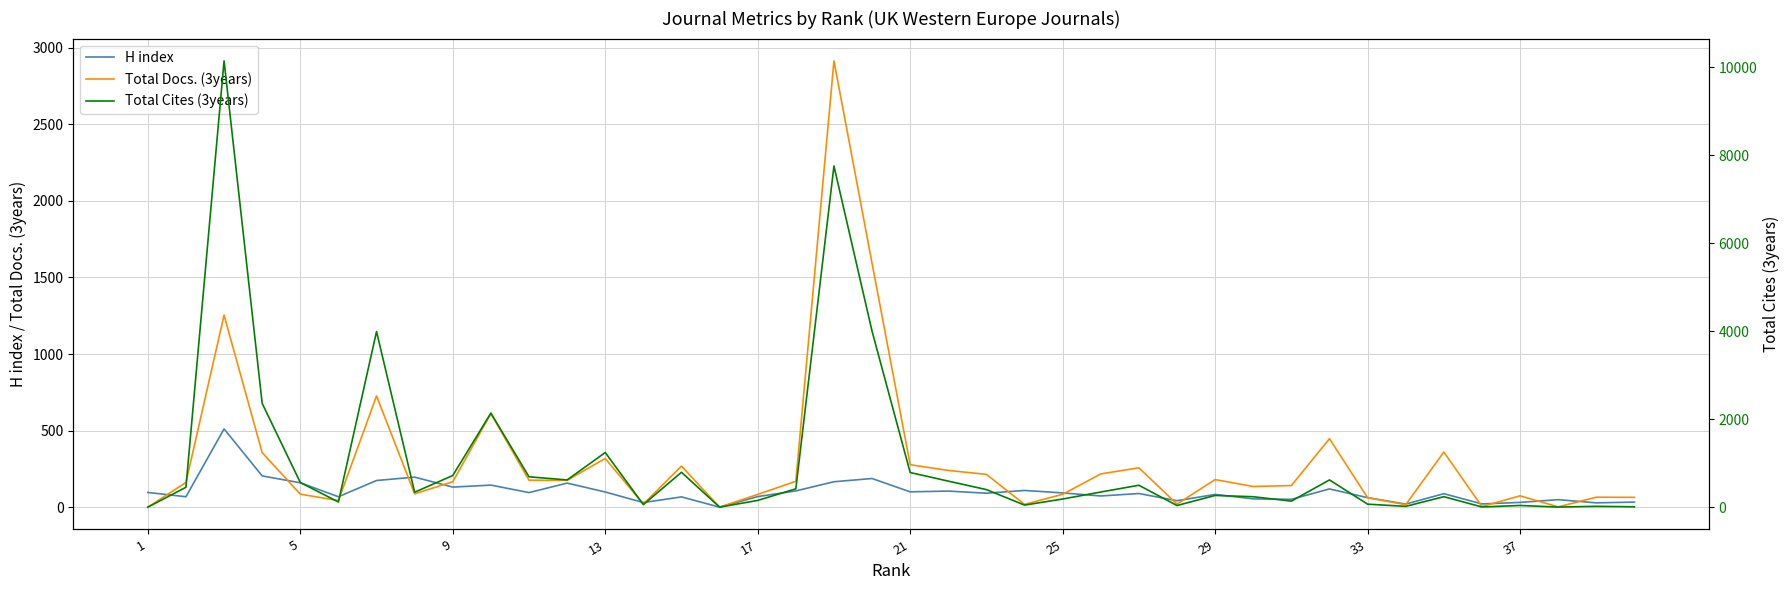

How many lines are shown in the chart?

3